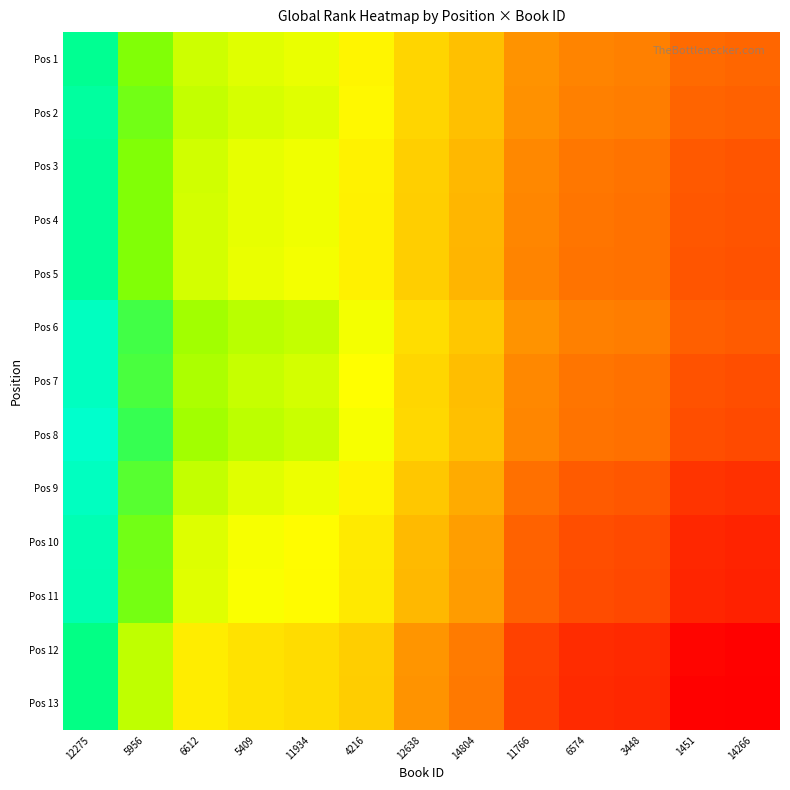

Rank the series by their maximum value, from highest to lowest.

Pos 8, Pos 6, Pos 9, Pos 7, Pos 10, Pos 11, Pos 2, Pos 4, Pos 5, Pos 3, Pos 1, Pos 12, Pos 13